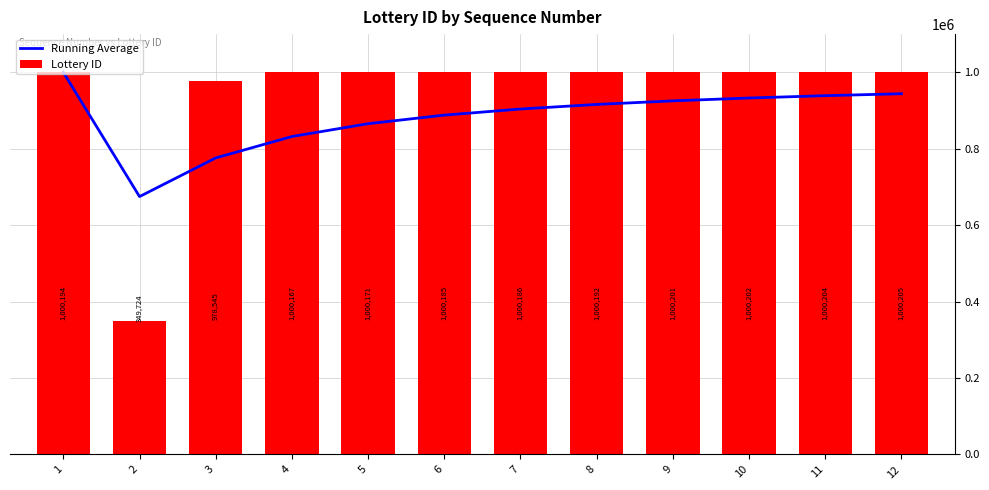

Is it true that Lottery ID equals 1752070.6 at 1?

False